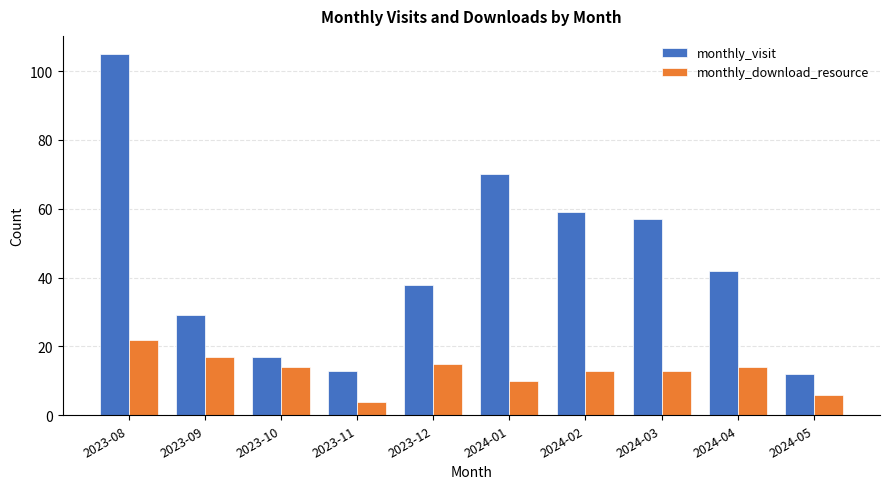

What is the spread (max minus min) of values at 2023-09?

12